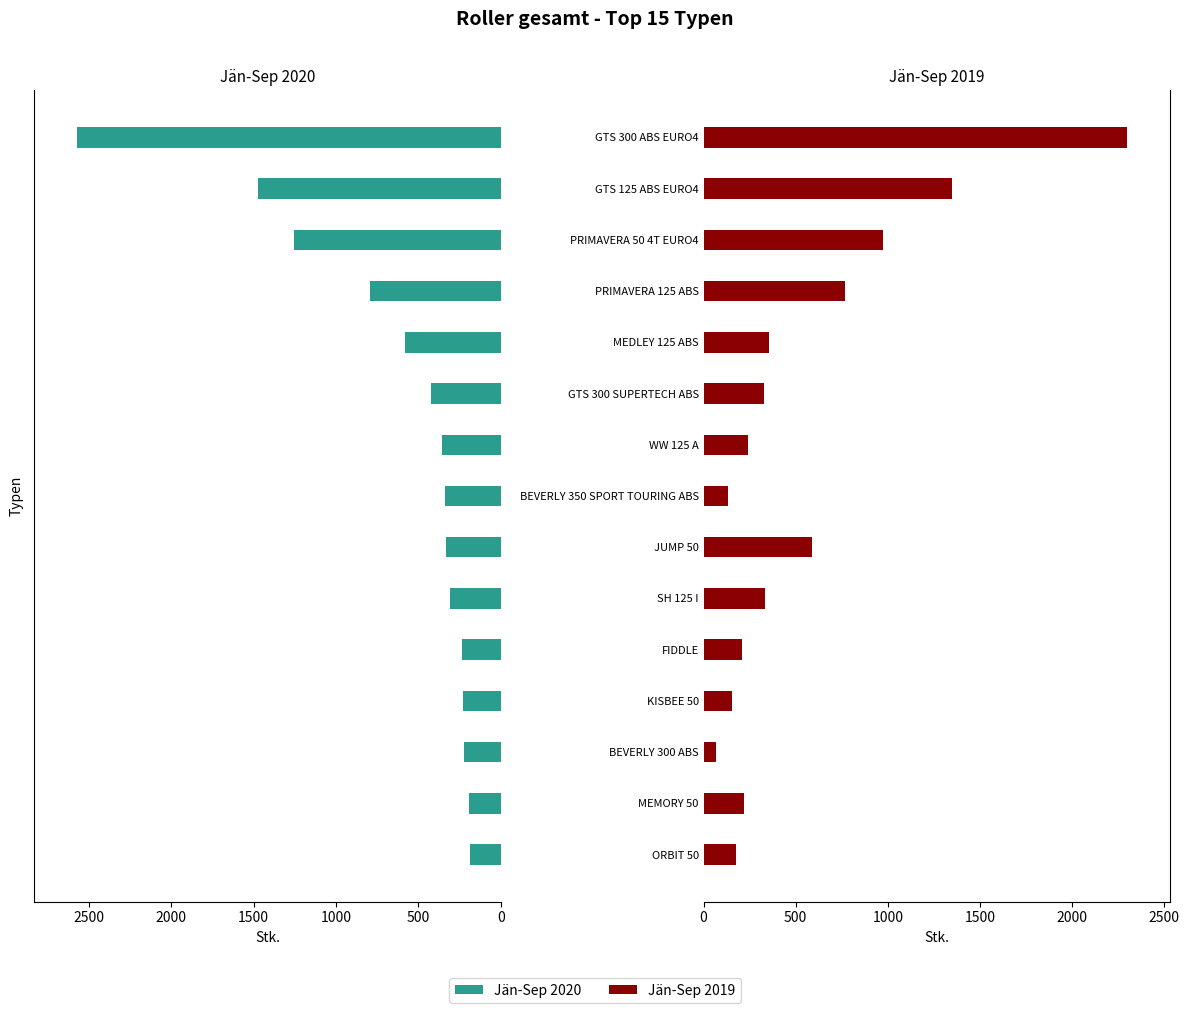

Which series has the largest range (max minus min)?

Jän-Sep 2020